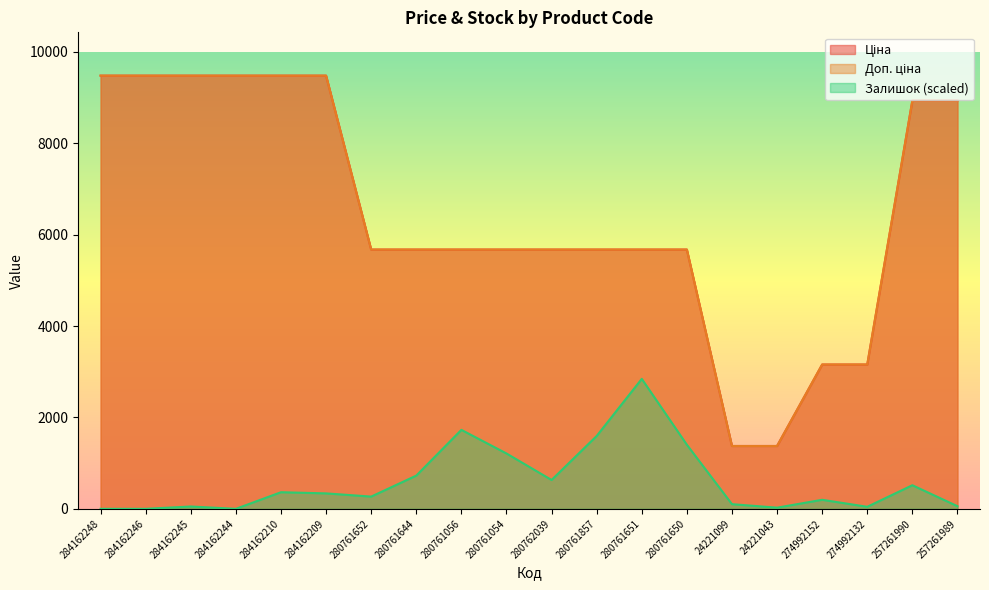

Rank the categories by Залишок value from highest to lowest.

280761651, 280761056, 280761857, 280761650, 280761054, 280761644, 280762039, 257261990, 284162210, 284162209, 280761652, 274992152, 24221099, 257261989, 284162245, 274992132, 24221043, 284162248, 284162246, 284162244